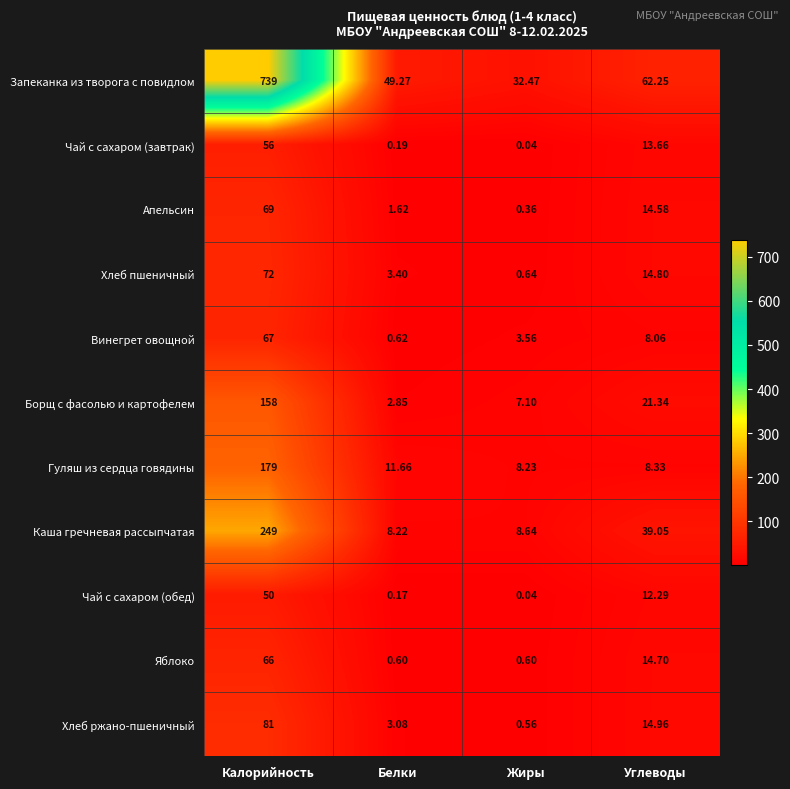

What is the difference between the highest and lowest values at Жиры?

32.4